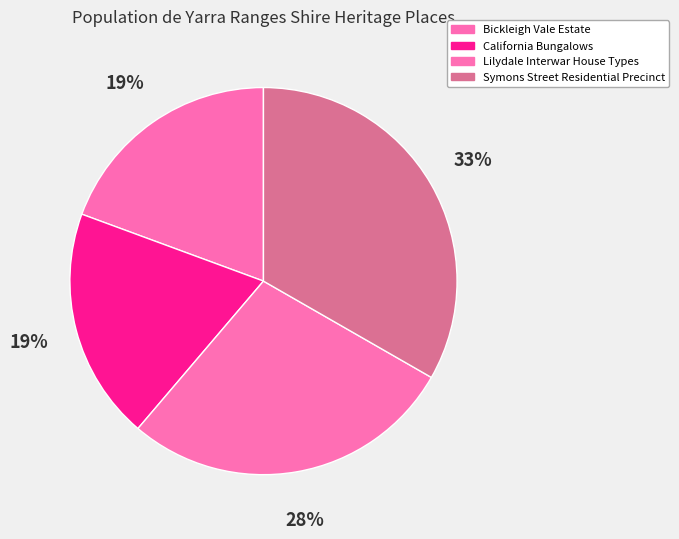

Rank the categories by value from highest to lowest.

Symons Street Residential Precinct, Lilydale Interwar House Types, California Bungalows, Bickleigh Vale Estate